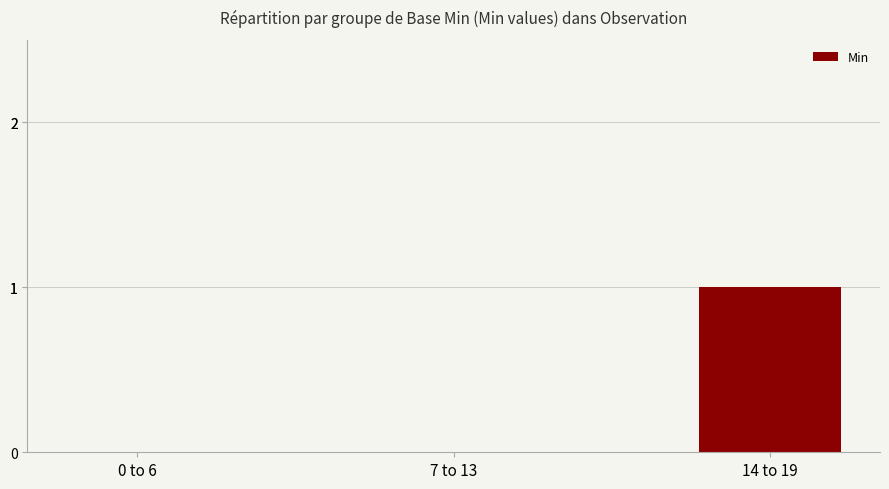

Are the bars grouped side by side (vs. stacked)?

No